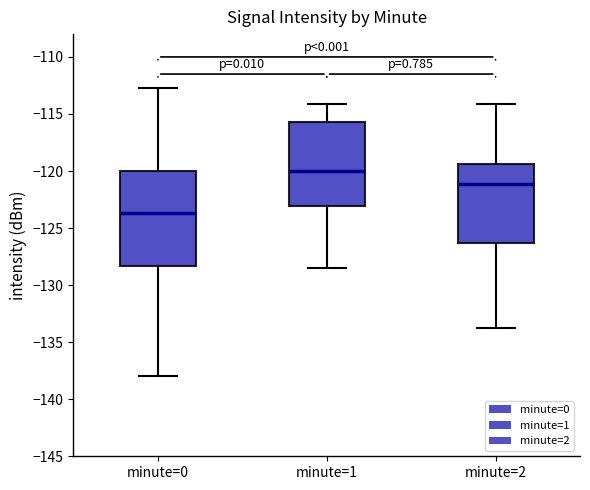

Reading left to right, read every box against the y-axis: the position of its median line, the range the box covers, and the ends of its whiskers. The values are not printed on the chart, so give them approximately, as read against the axis.

minute=0: median -123.5, box -128.5 to -120.0, whiskers -138.0 to -112.5
minute=1: median -120.0, box -123.0 to -115.5, whiskers -128.5 to -114.0
minute=2: median -121.0, box -126.5 to -119.5, whiskers -134.0 to -114.0